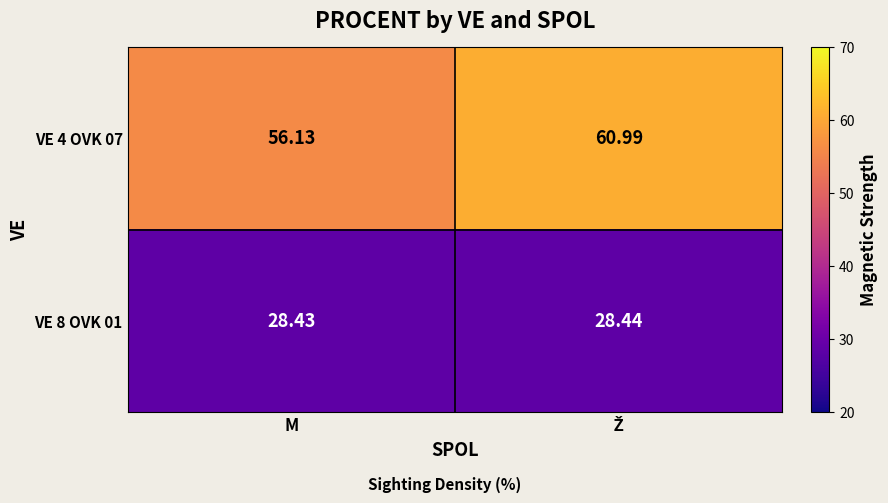

Where is VE 8 OVK 01 nearest to the value 28?

M